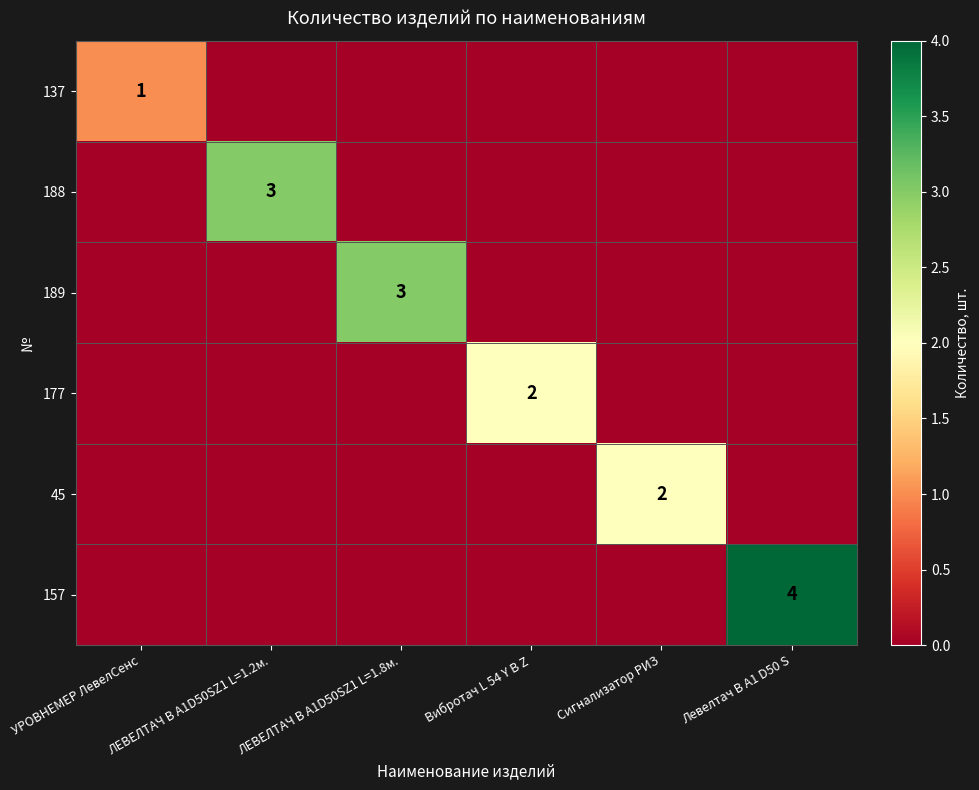

Which has a higher value, ЛЕВЕЛТАЧ В A1D50SZ1 L=1.8м. or Сигнализатор РИЗ?

ЛЕВЕЛТАЧ В A1D50SZ1 L=1.8м.